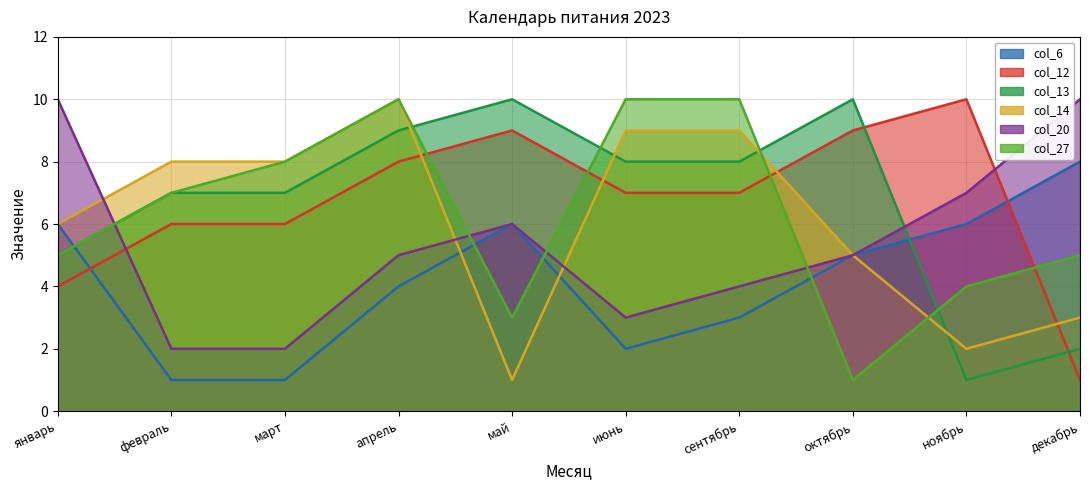

Does the chart display data point markers on the line(s)?

No